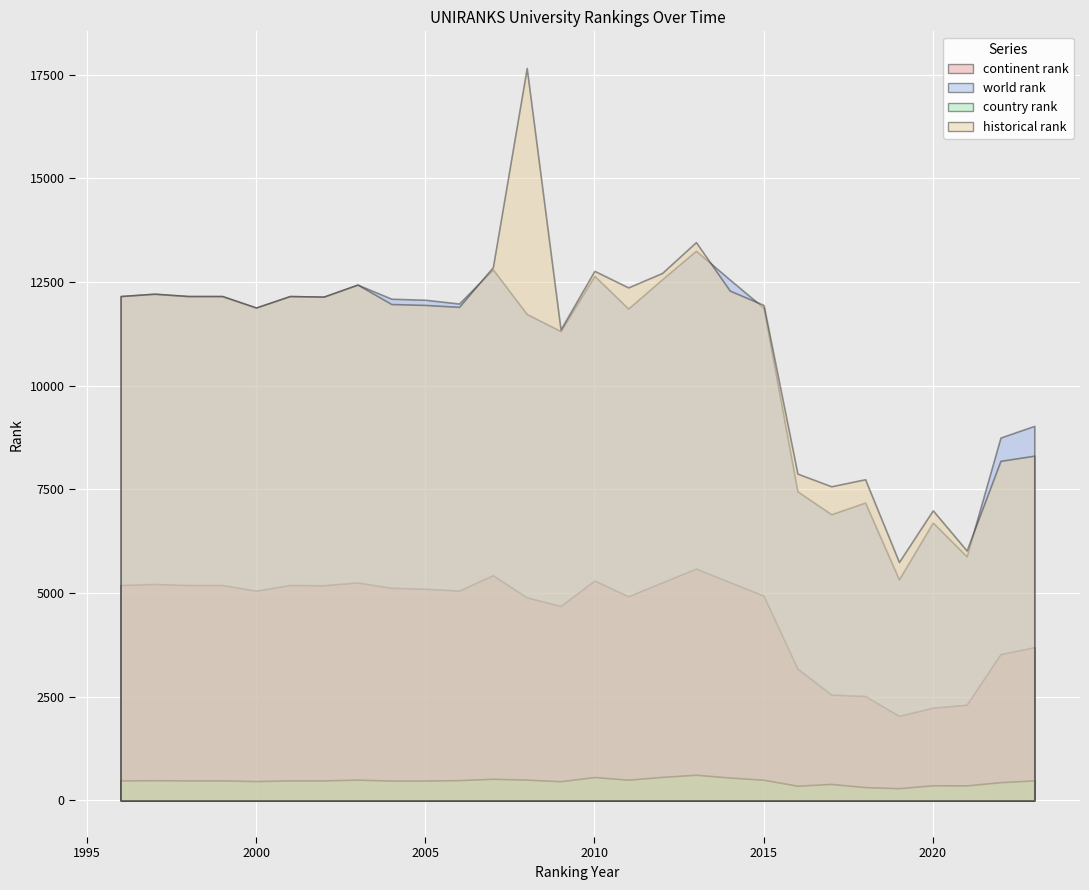

What is the smallest value displayed?

295